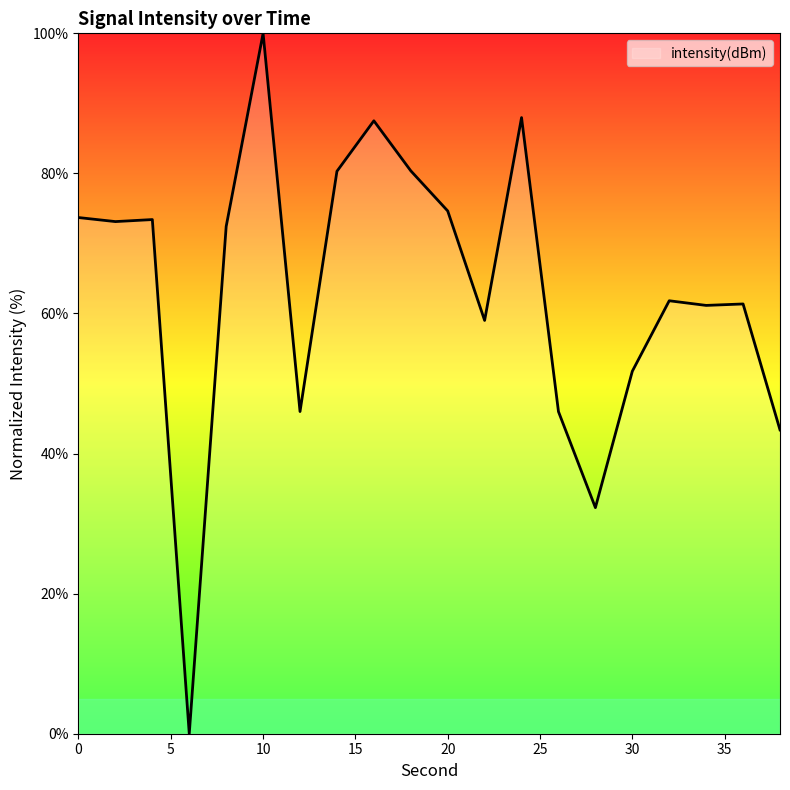

How many lines are shown in the chart?

1